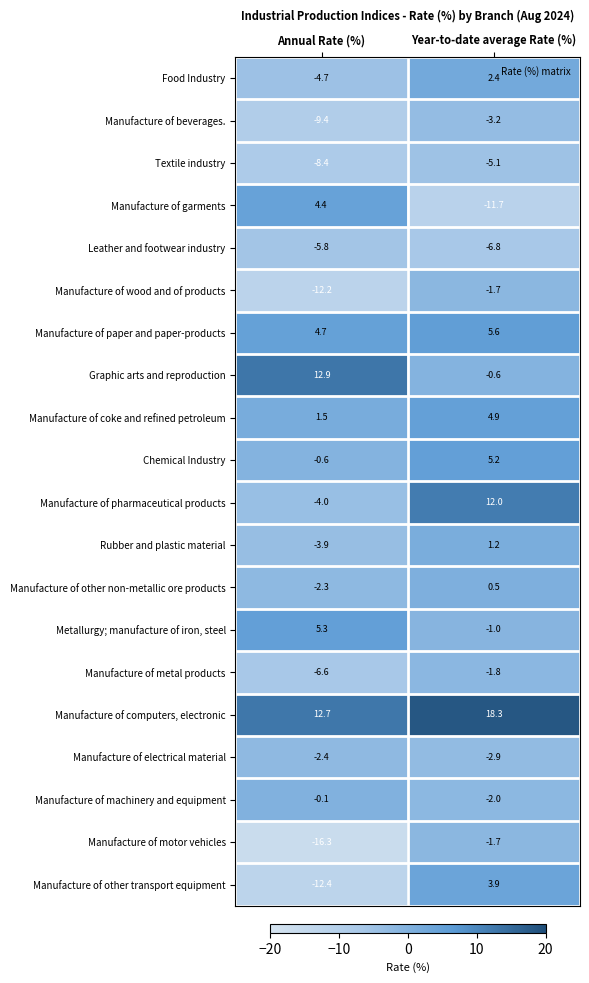

What is the sum of all Manufacture of machinery and equipment values?

-2.1